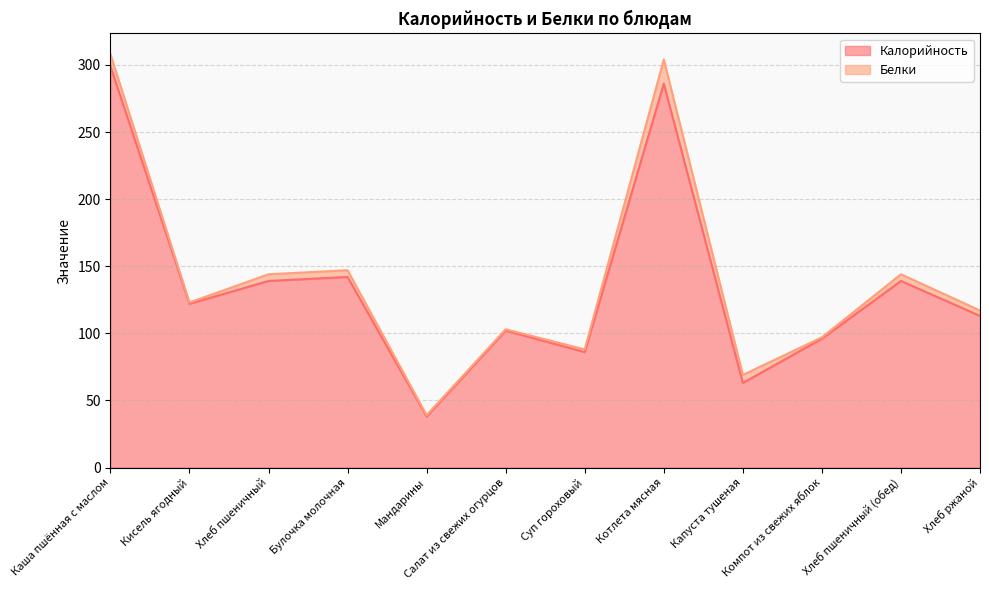

At which category does the data reach its first local valley?

Кисель ягодный